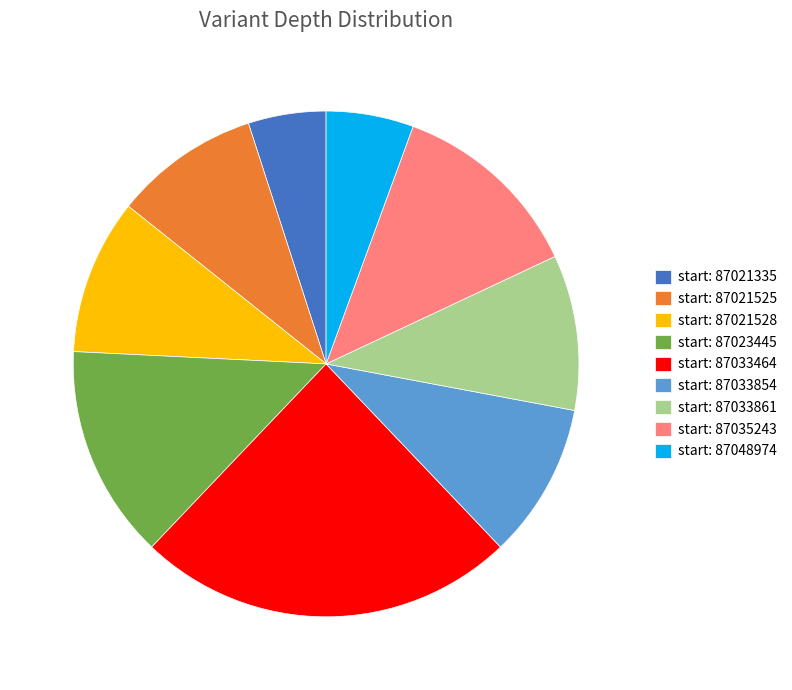

The start: 87021525 slice represents 9% of the pie. True or false?

True